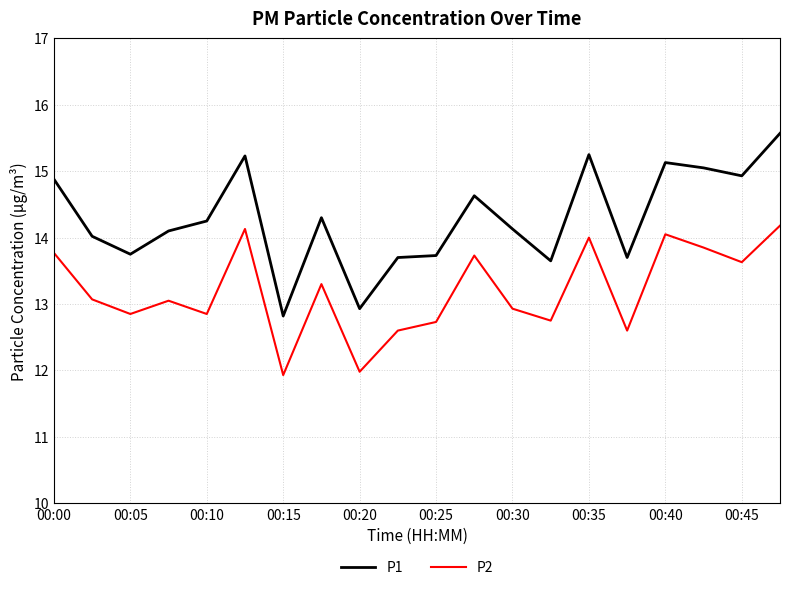

What is the maximum value for P2?

14.2